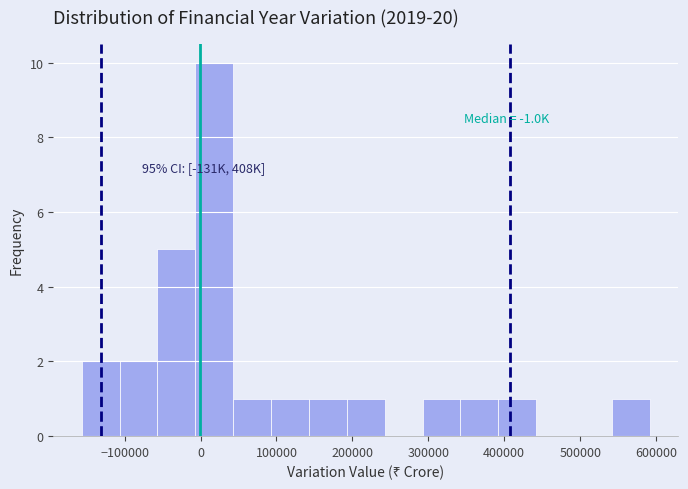

Which range on the x-axis has the tallest bar?

-10000 to 40000